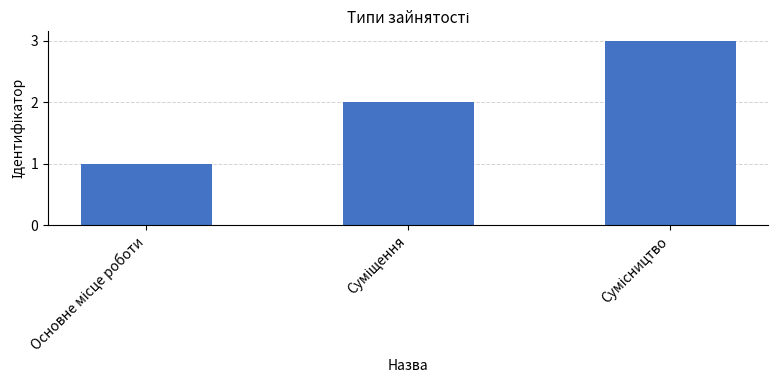

What is the greatest value displayed?

3